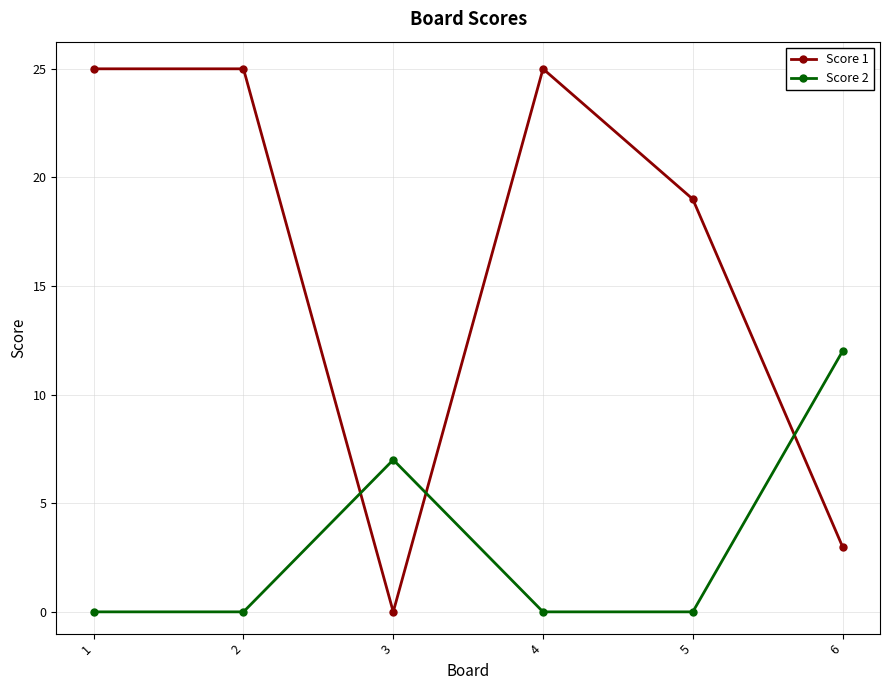

What is the maximum value for Score 2?

12